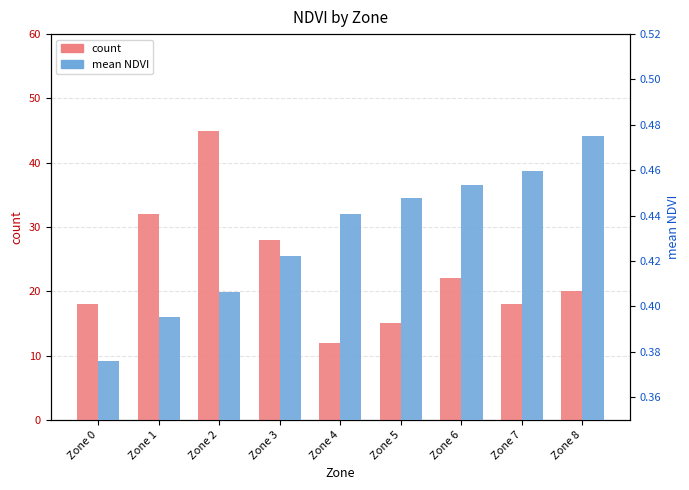

The count series shows 4.7 at Zone 8. True or false?

False